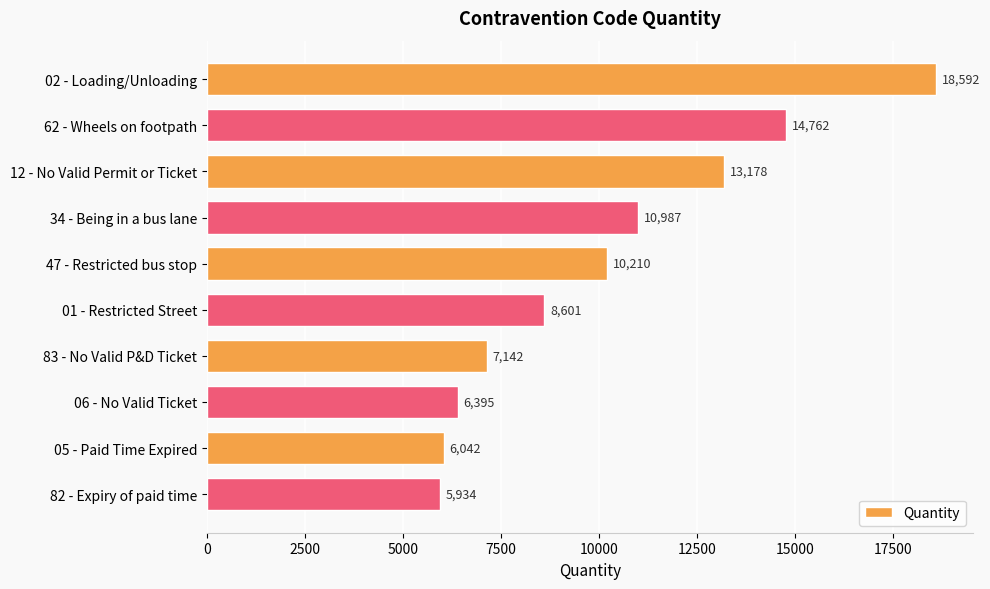

List the labels in order of value, largest first.

02 - Loading/Unloading, 62 - Wheels on footpath, 12 - No Valid Permit or Ticket, 34 - Being in a bus lane, 47 - Restricted bus stop, 01 - Restricted Street, 83 - No Valid P&D Ticket, 06 - No Valid Ticket, 05 - Paid Time Expired, 82 - Expiry of paid time